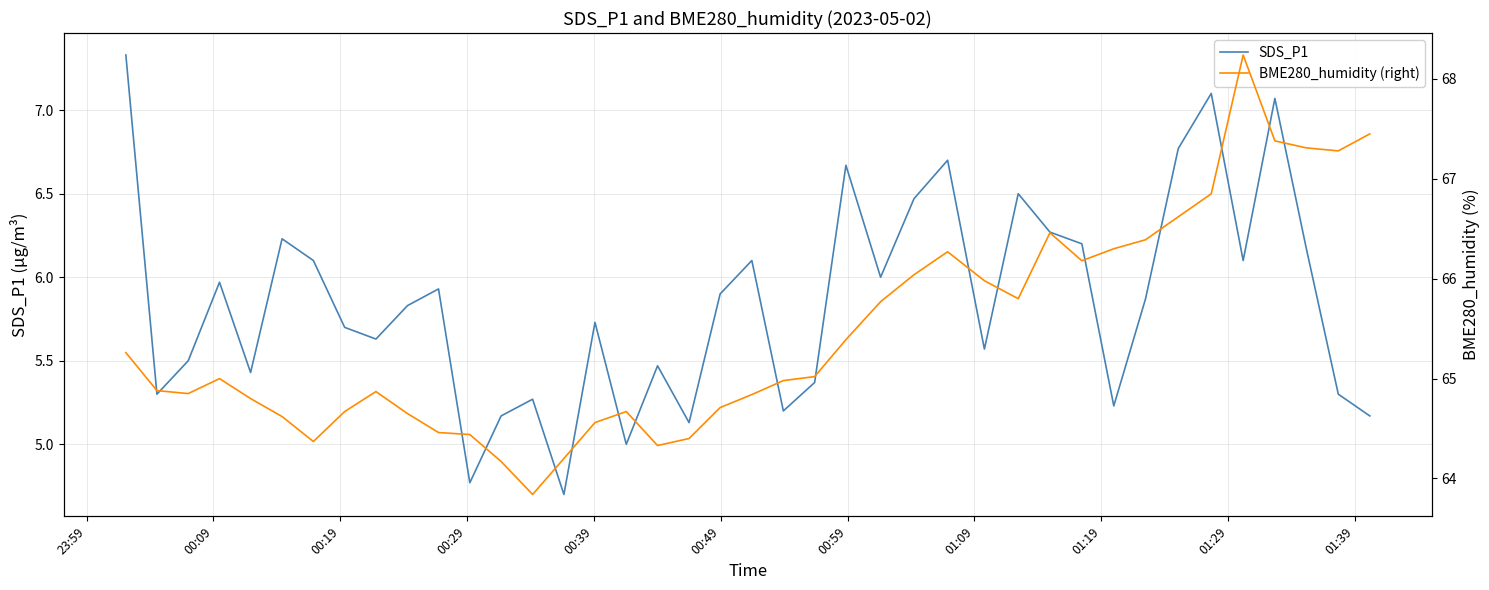

True or false: SDS_P1 and BME280_humidity (right) cross at least once.

False